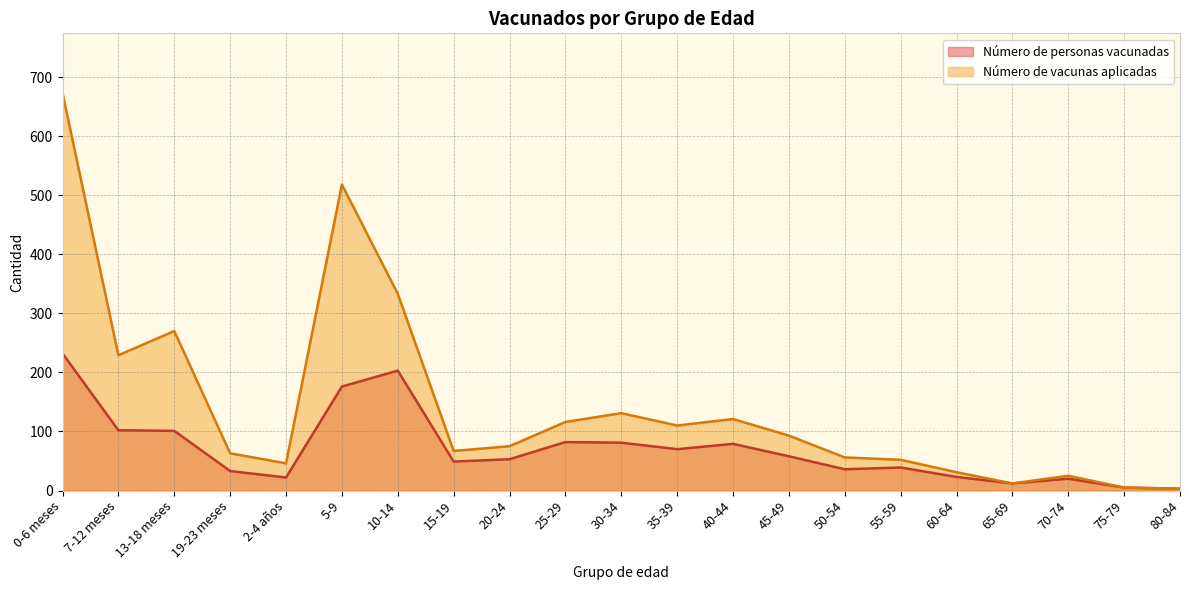

Rank the series at 70-74 from highest to lowest value.

Número de vacunas aplicadas, Número de personas vacunadas